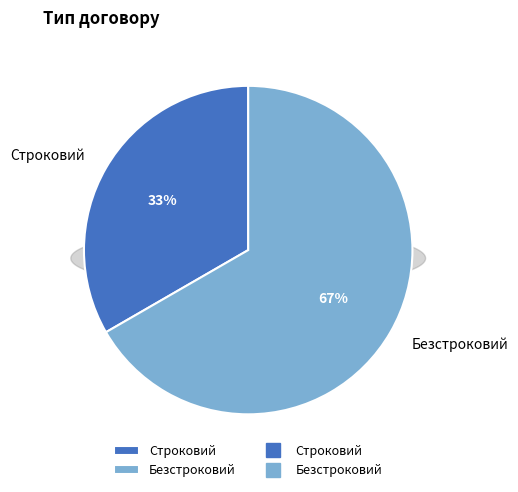

Is there a majority slice in this chart?

Yes